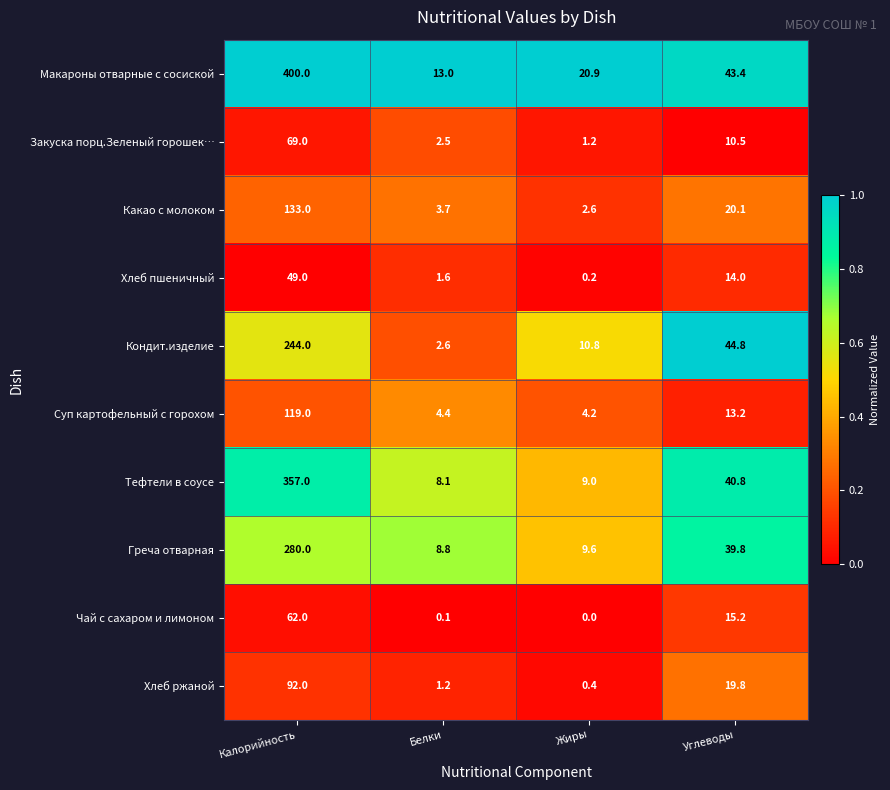

What is the average value of the Суп картофельный с горохом series?

35.2